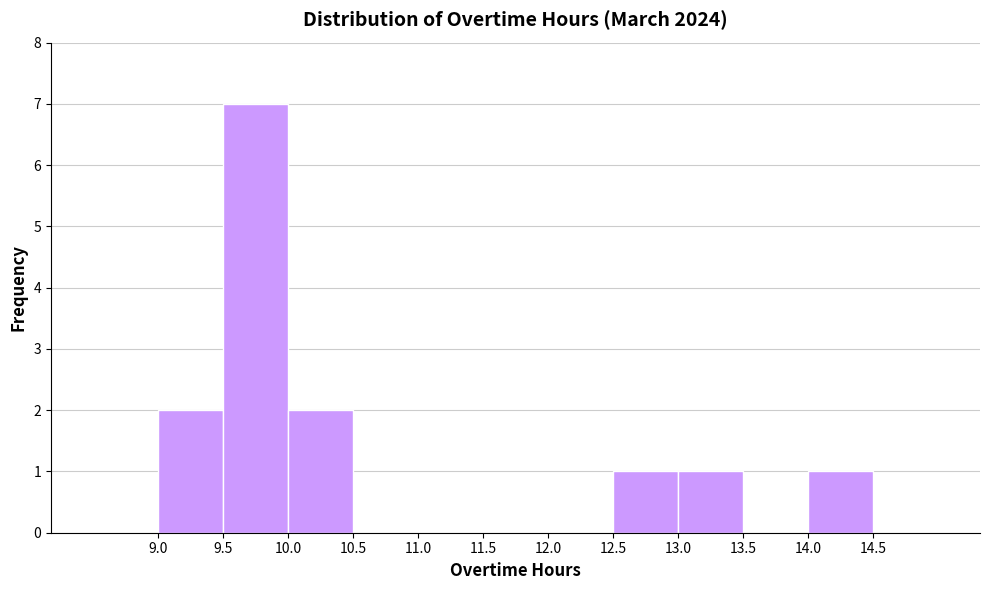

Over which range of the x-axis is the bar tallest?

9.5 to 10.0